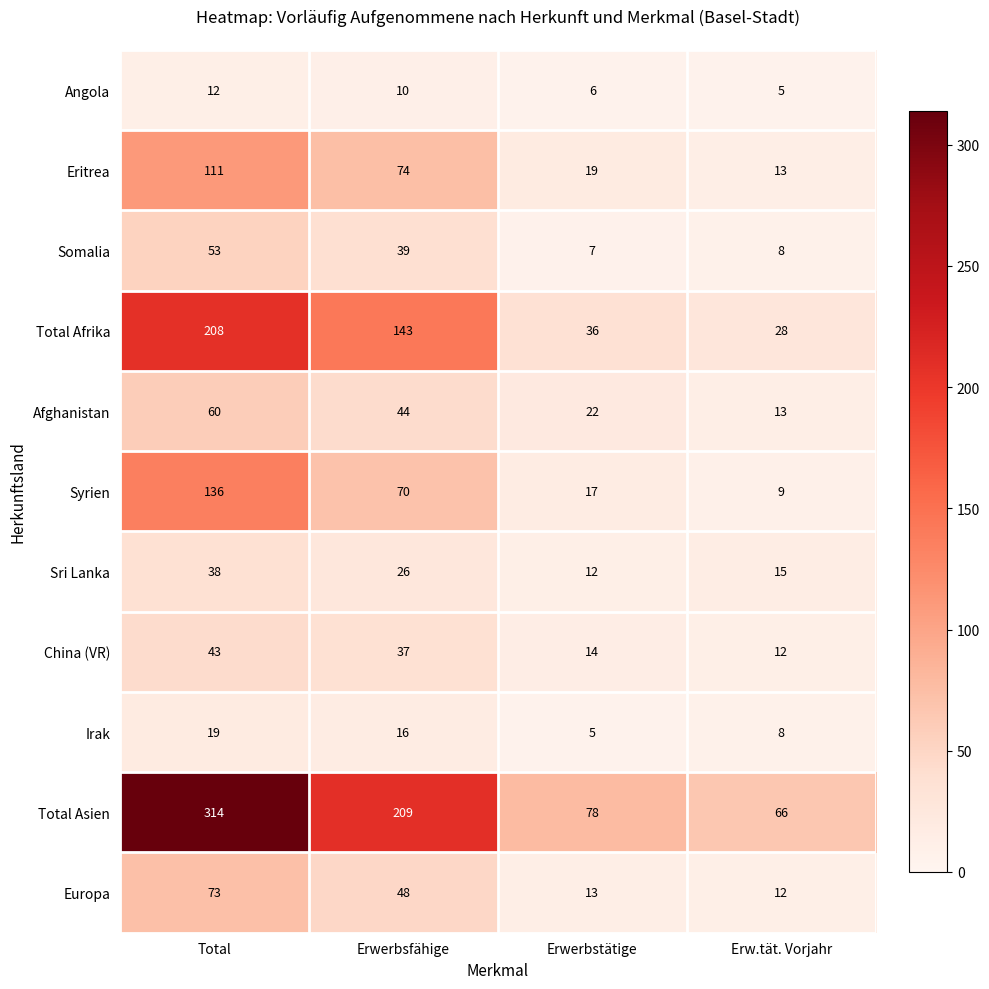

At which label does Total Afrika reach its peak?

Total